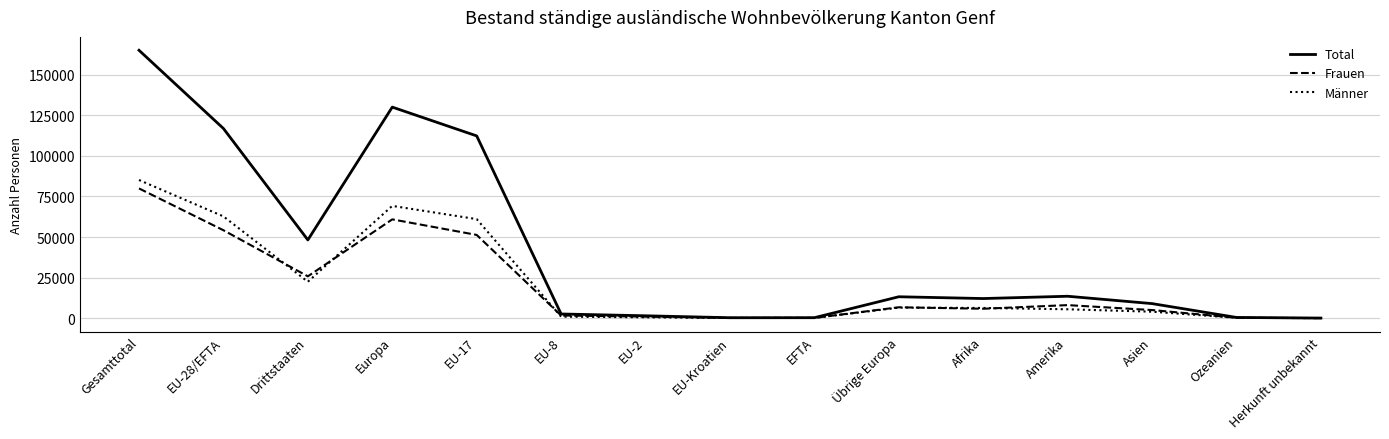

Where do Männer and Frauen first cross each other?

EU-28/EFTA and Drittstaaten